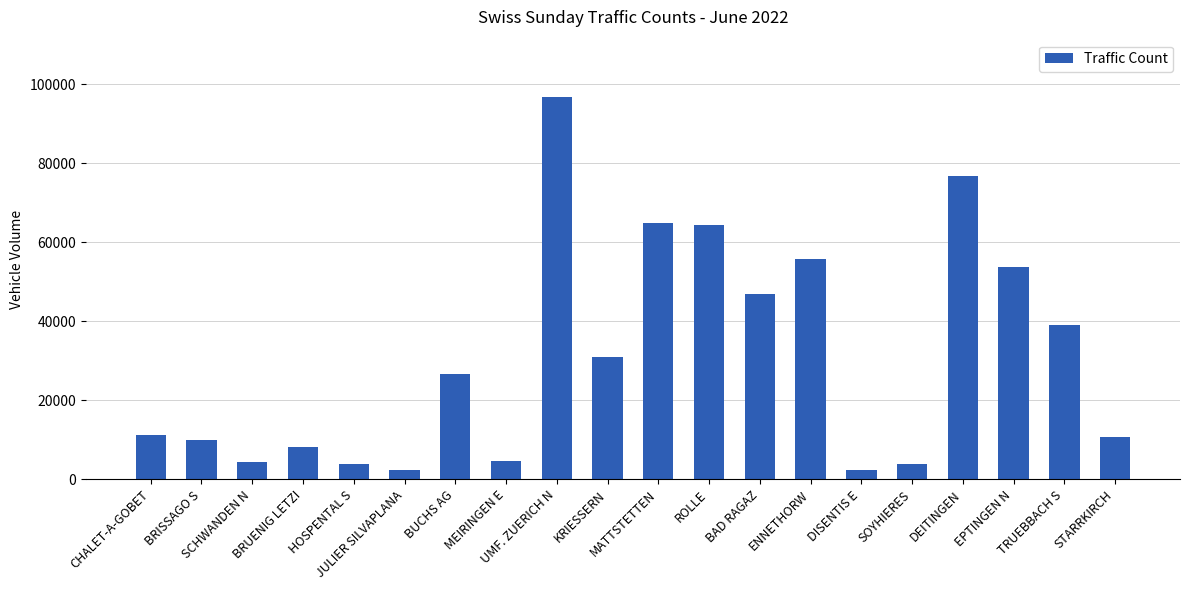

What is the sum of all values?

617053